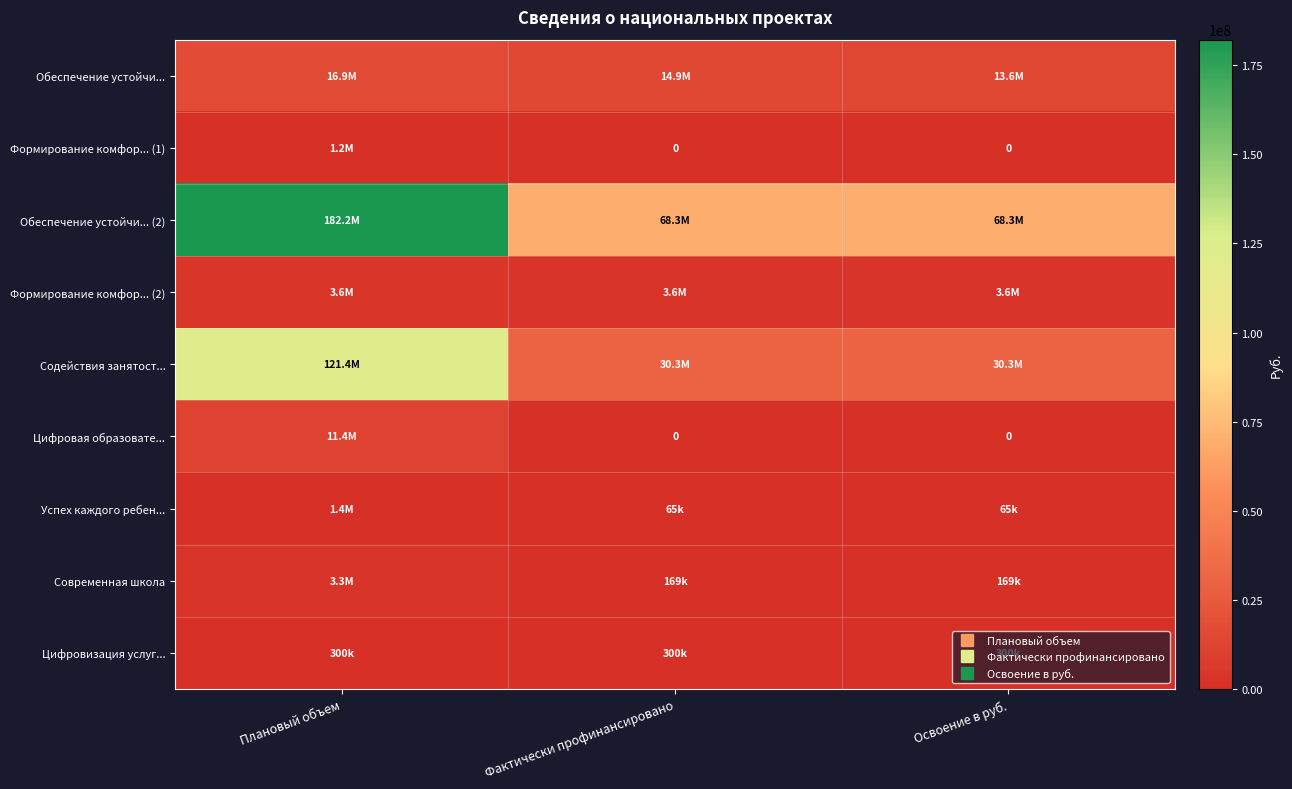

How many distinct data groups are displayed?

9